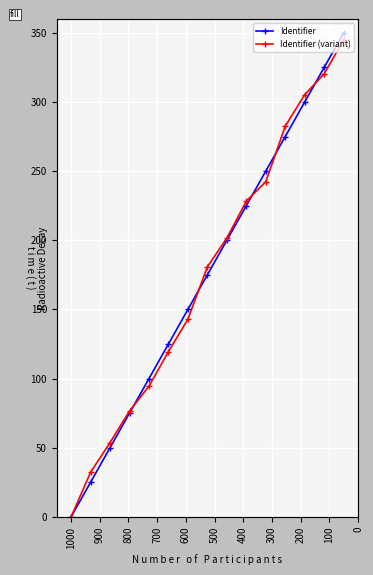

Which series has the largest total across all categories?

Identifier (variant)